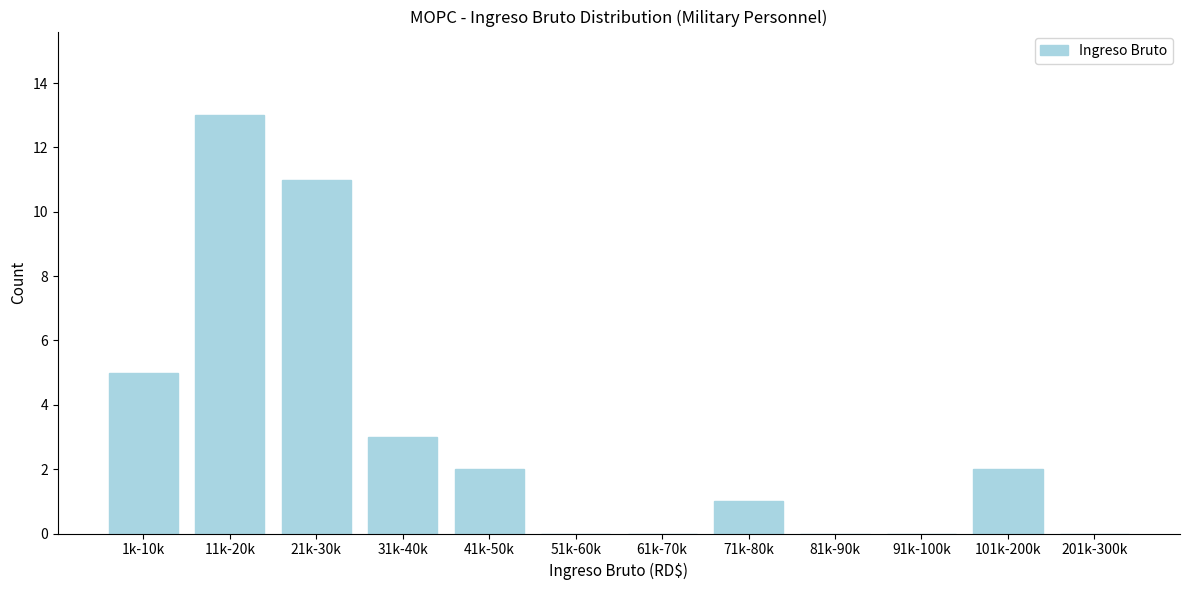

Reading left to right, list all the values displayed in this chart.

1k-10k=5	11k-20k=13	21k-30k=11	31k-40k=3	41k-50k=2	51k-60k=0	61k-70k=0	71k-80k=1	81k-90k=0	91k-100k=0	101k-200k=2	201k-300k=0